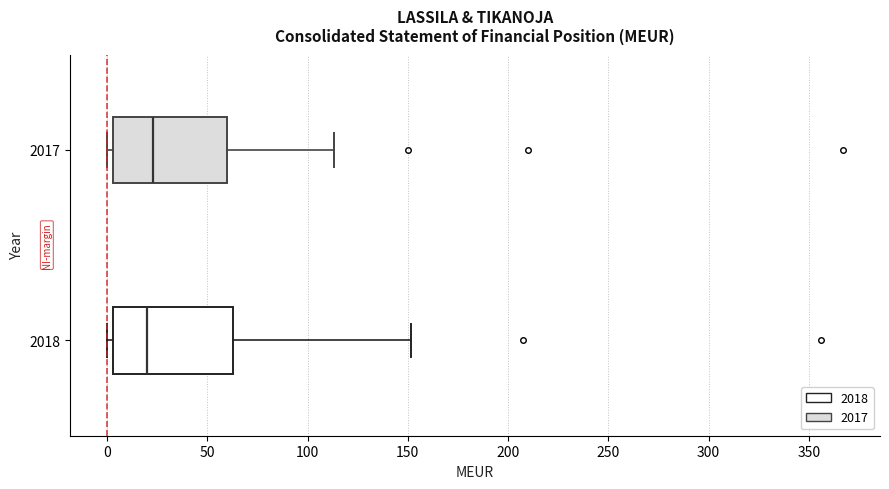

Reading bottom to top, transcribe this box plot: for each box, give where its median line is, the range the box spans, and where its two whiskers end, as read against the x-axis. The values are not printed on the chart, so give them approximately, as read against the axis.

2018: median 20, box 5 to 65, whiskers 0 to 150
2017: median 25, box 5 to 60, whiskers 0 to 115